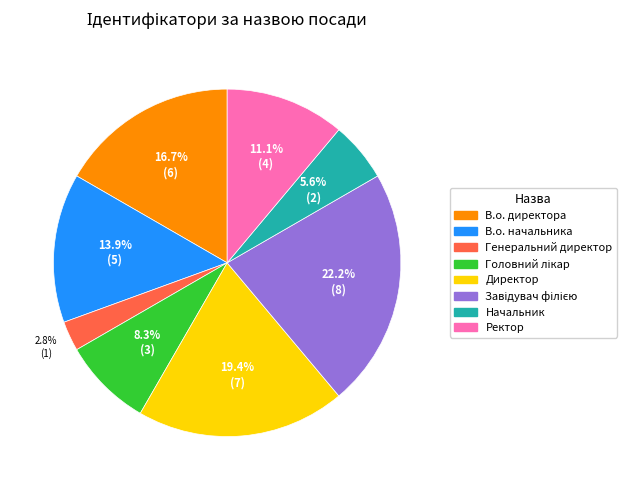

Approximately how many times larger is the value at Ректор compared to В.о. начальника?

0.8